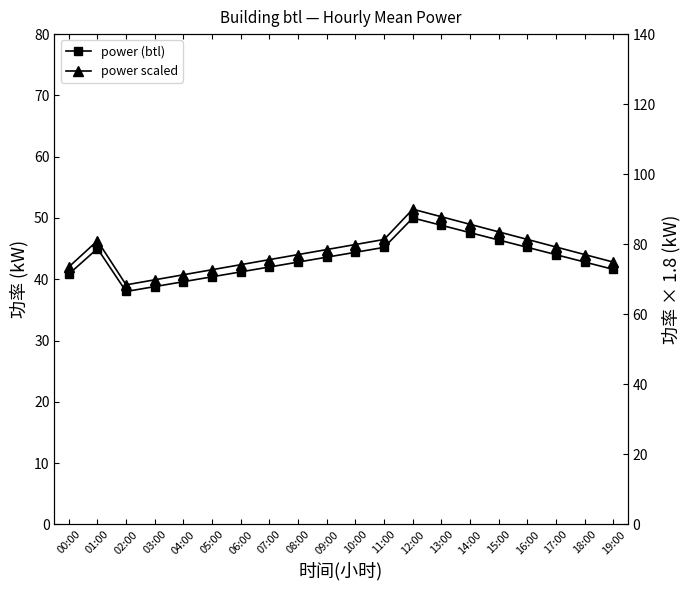

Which category has the lowest value in the power (btl) series?

02:00